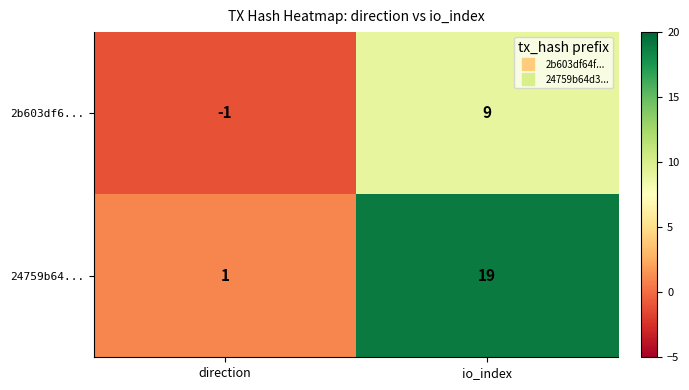

What is the spread (max minus min) of values at direction?

2